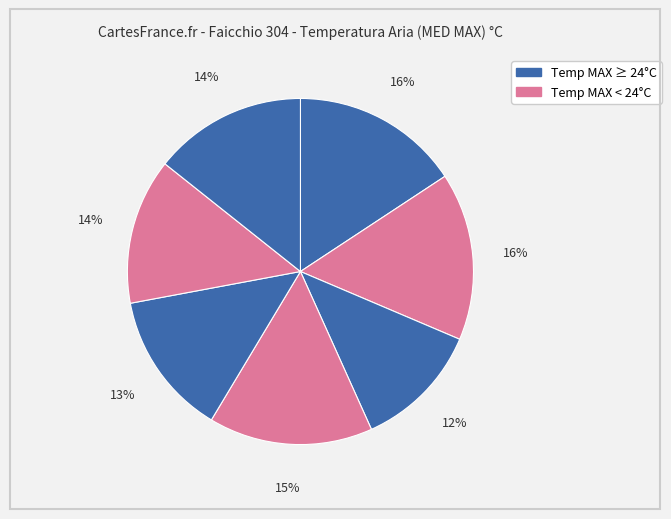

Count the number of slices in the pie.

7